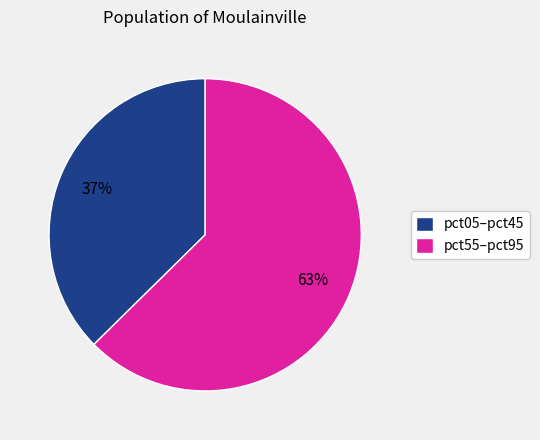

What percentage is the pct05–pct45 slice, to the nearest percent?

37%